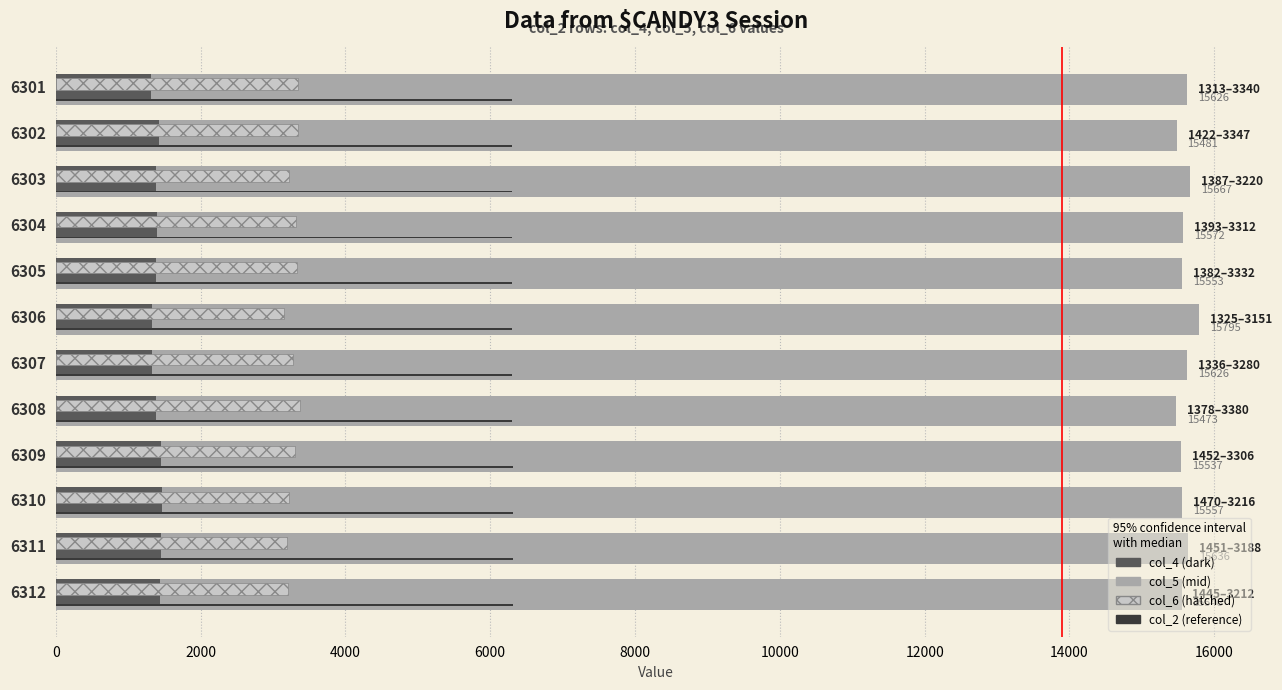

What is the minimum value shown in the chart?

1313